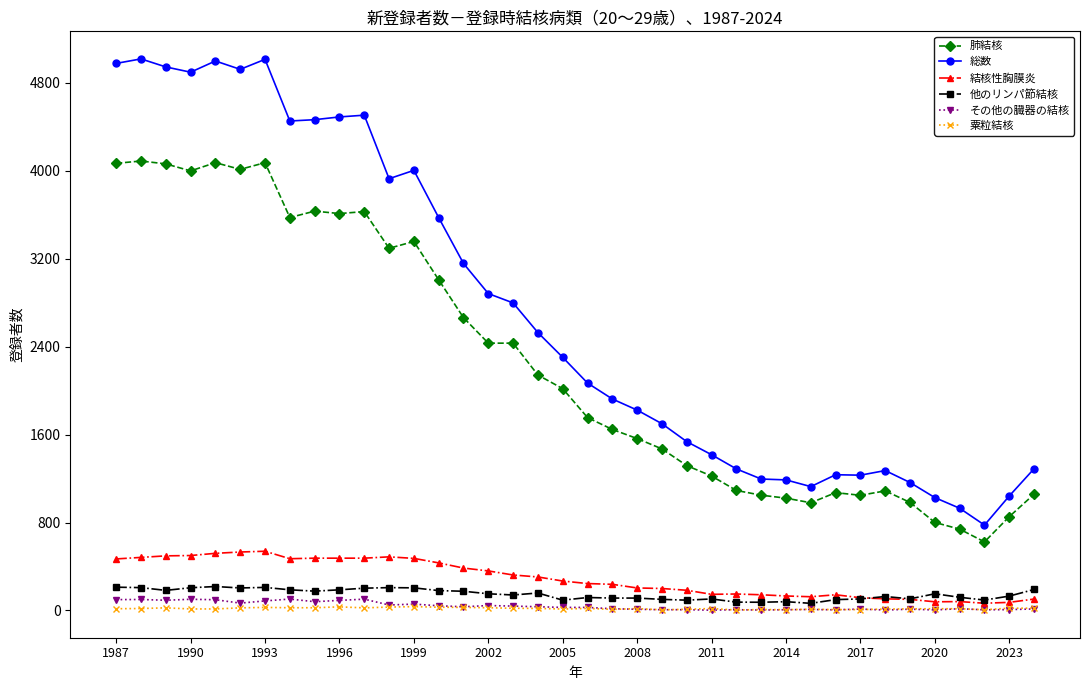

True or false: 肺結核 has more than 2 interior local peaks.

True